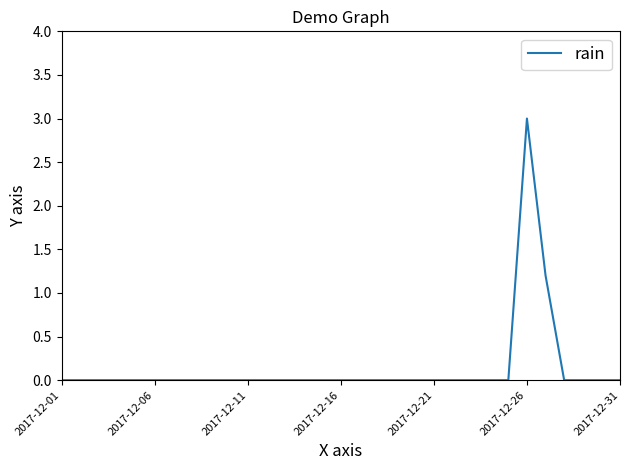

Does the chart have visible grid lines?

No